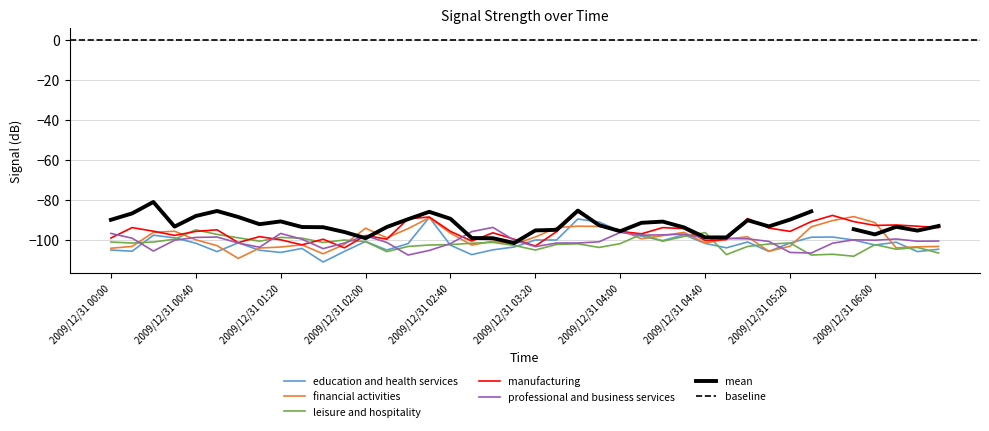

The value of manufacturing at 2009/12/31 06:00 is -144.3. True or false?

False